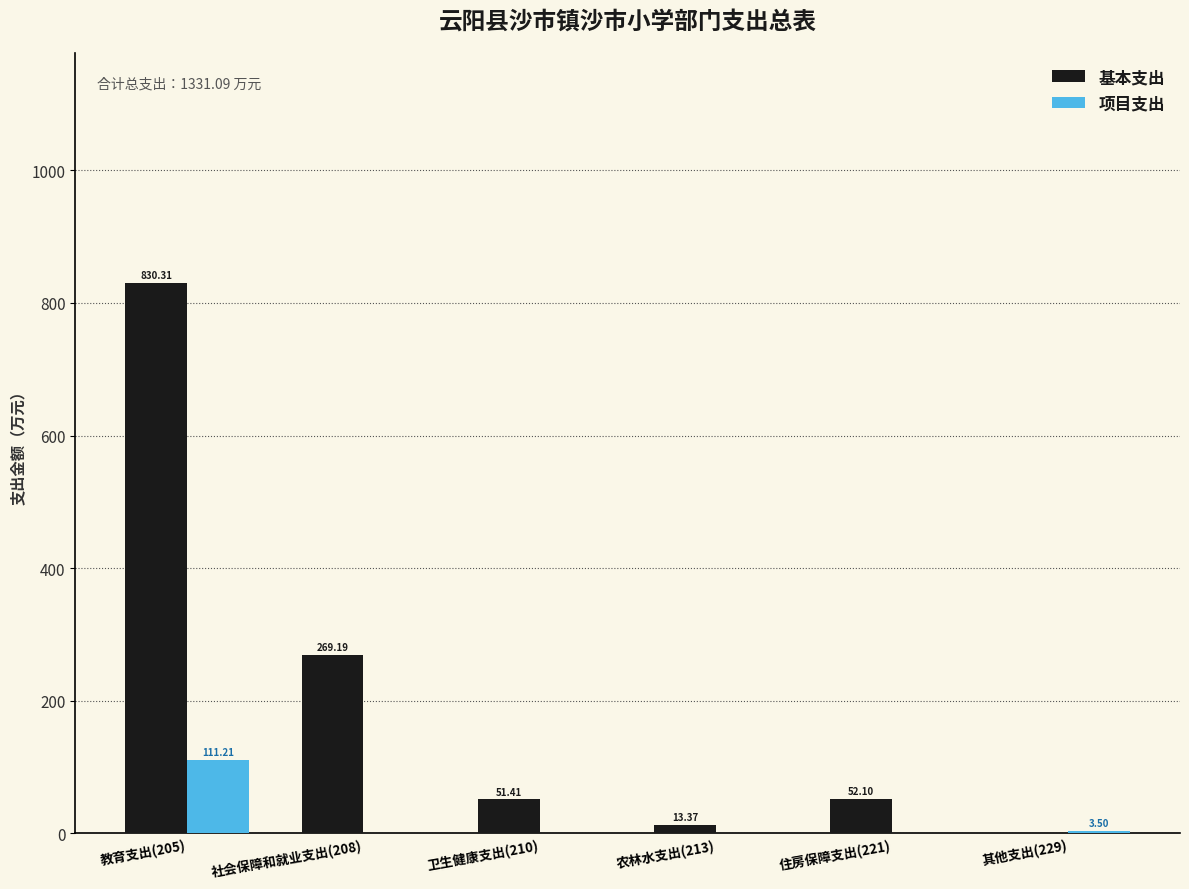

Is the value of 基本支出 at 农林水支出(213) greater than the value of 项目支出 at 其他支出(229)?

Yes